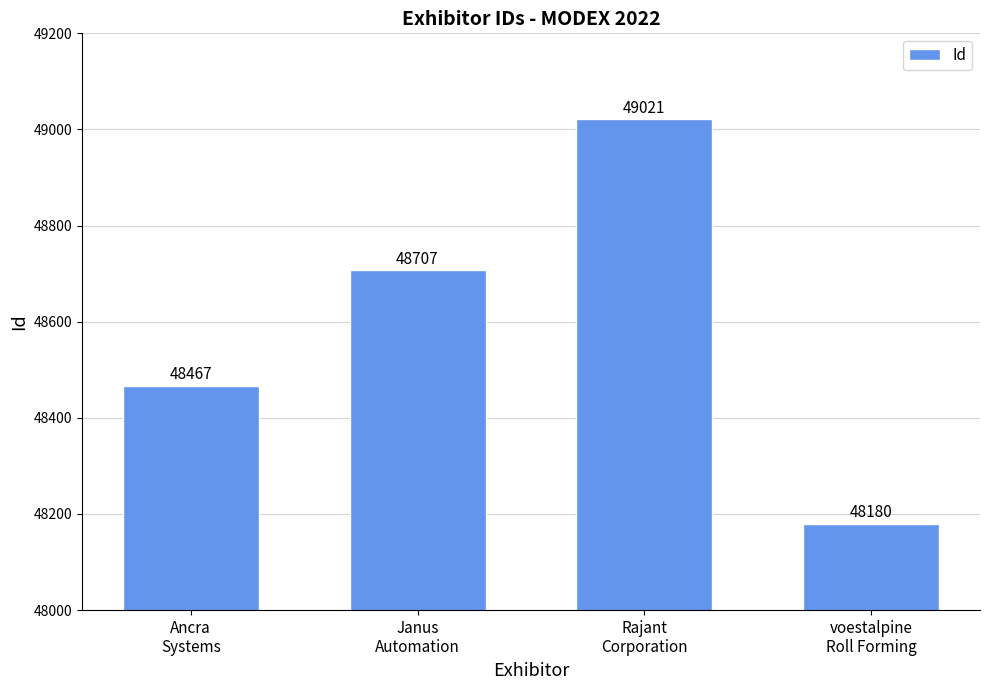

What is the value of the 4th bar from the left?

48180